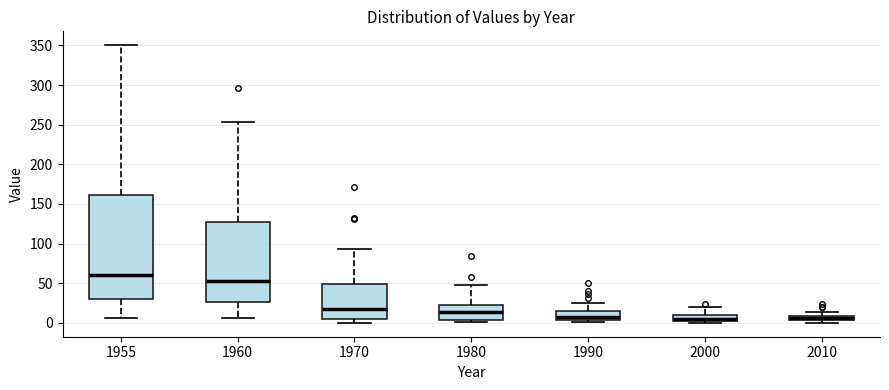

Which box is the tallest, from its lower edge to its upper edge?

1955